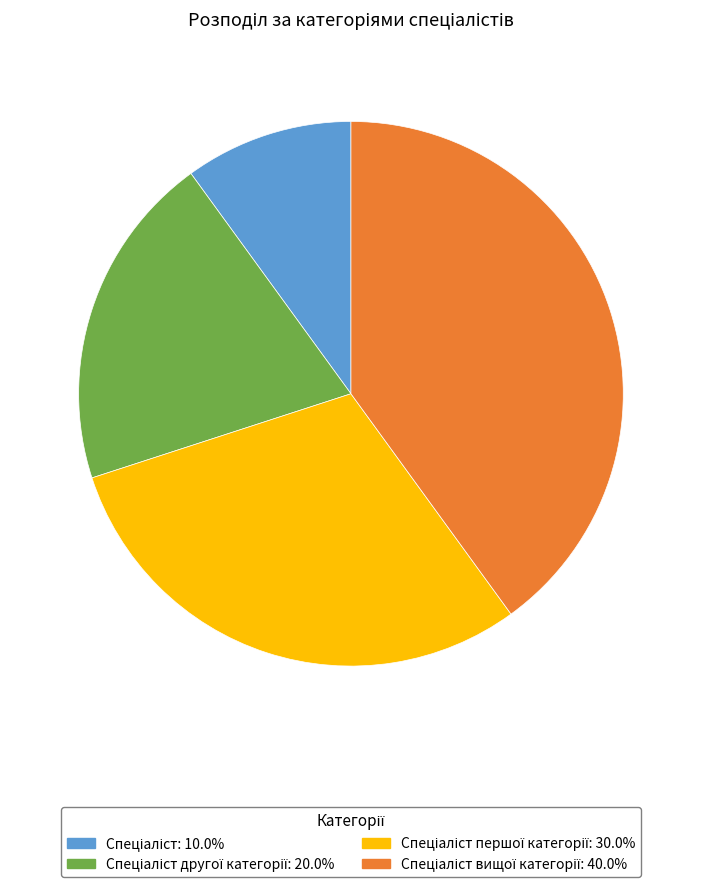

Does any single category account for the majority?

No